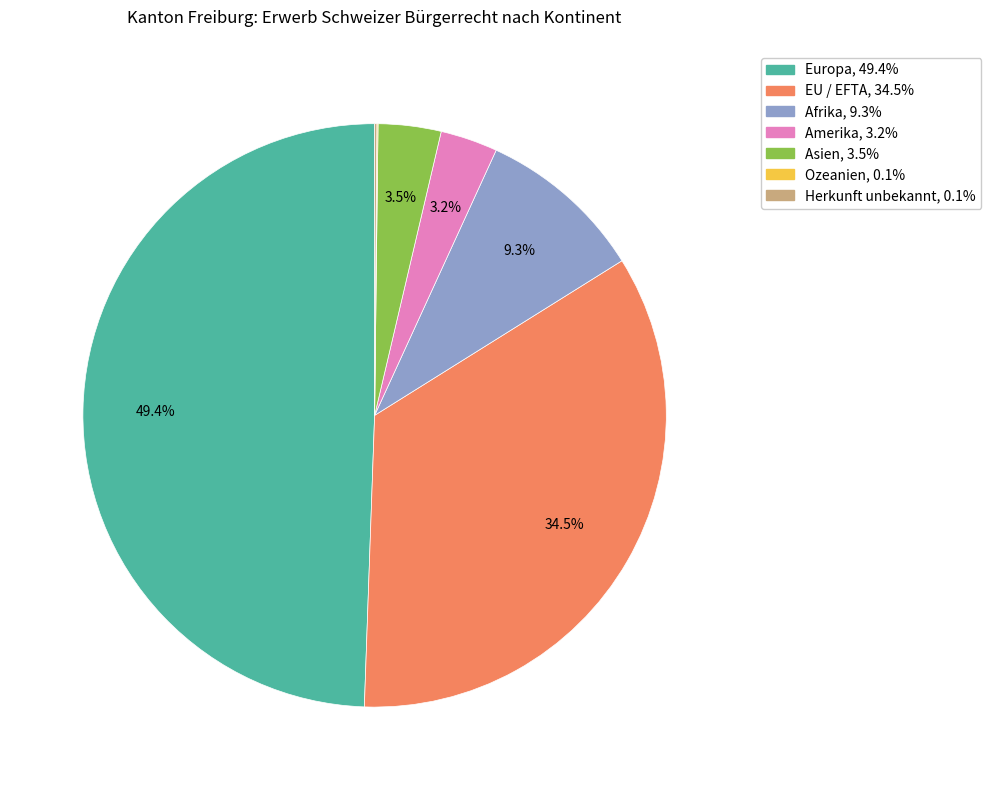

Between Amerika and EU / EFTA, which is larger?

EU / EFTA